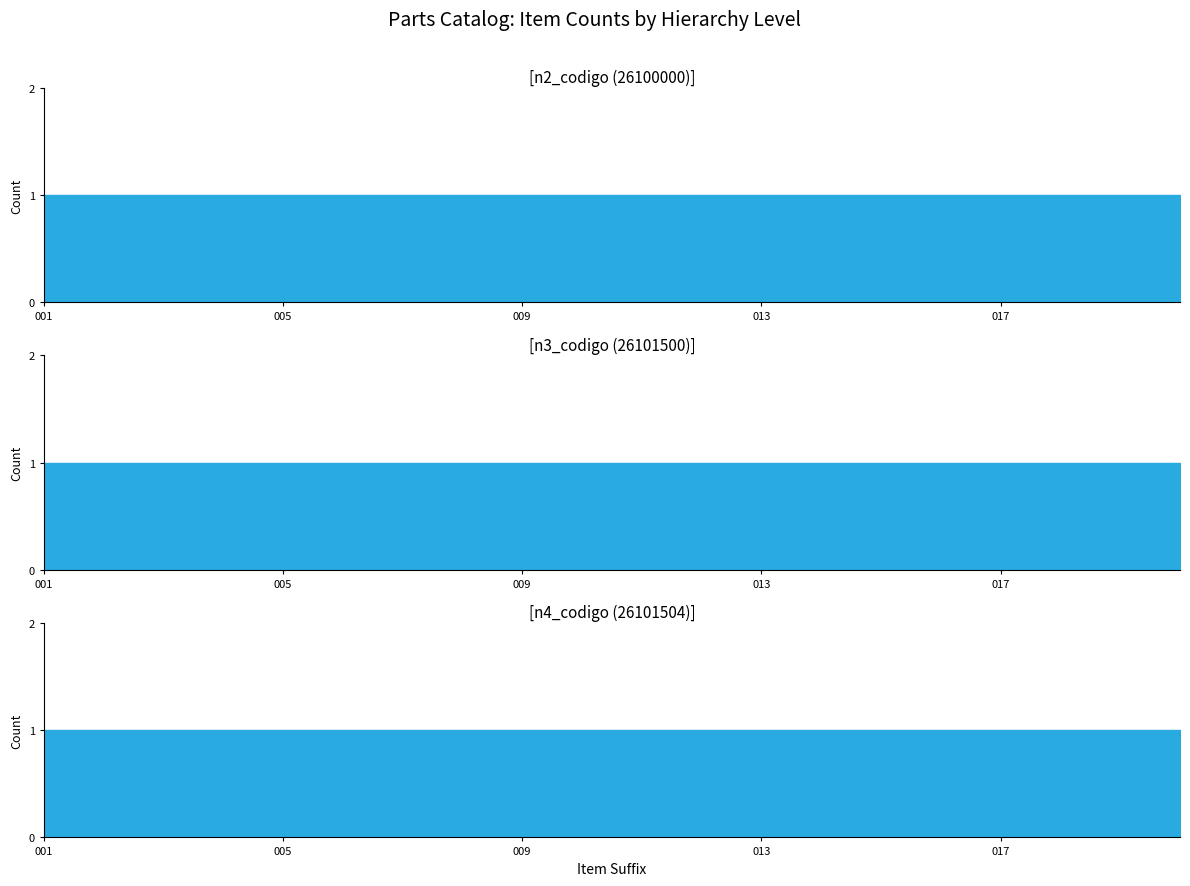

True or false: n4_codigo has more than 0 points higher than both neighbors.

False